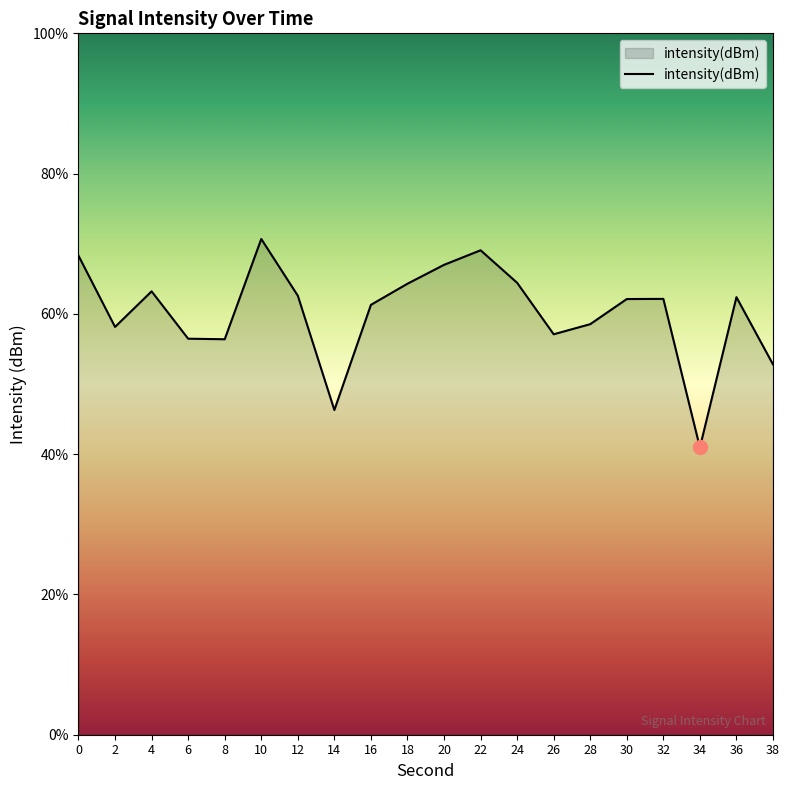

Where is the first local minimum?

2